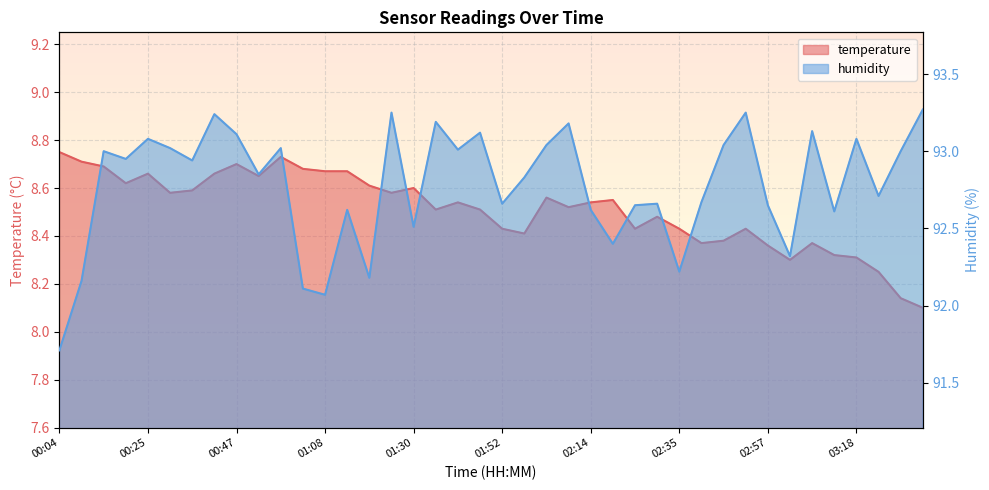

What is the value of the humidity point at the 28th from the left?

92.7